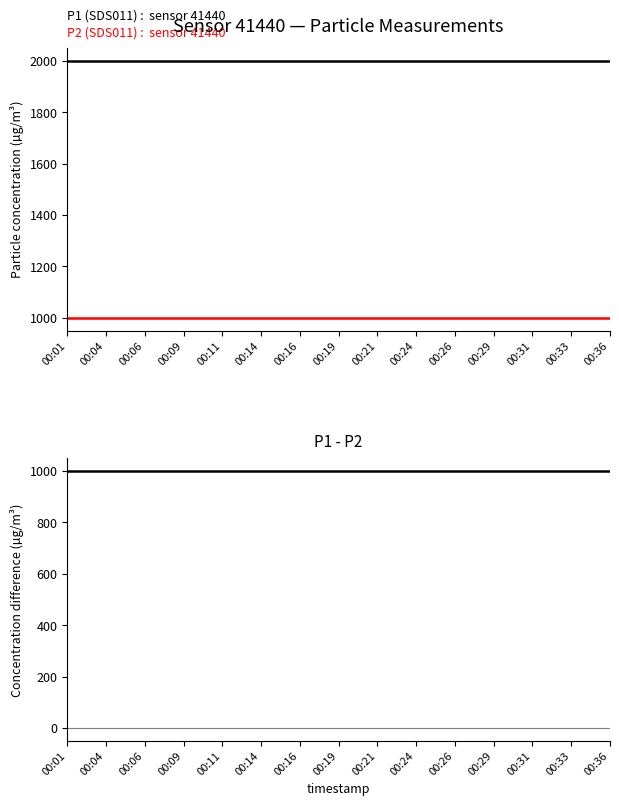

Is the value of P2 at 00:29 greater than the value of P1 - P2 at 00:06?

No